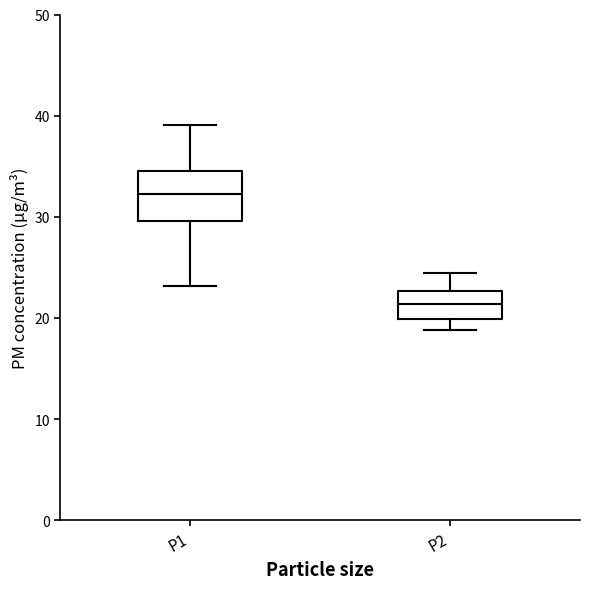

Reading left to right, transcribe this box plot: for each box, give where its median line is, the range the box spans, and where its two whiskers end, as read against the y-axis. The values are not printed on the chart, so give them approximately, as read against the axis.

P1: median 32, box 30 to 35, whiskers 23 to 39
P2: median 21, box 20 to 23, whiskers 19 to 24